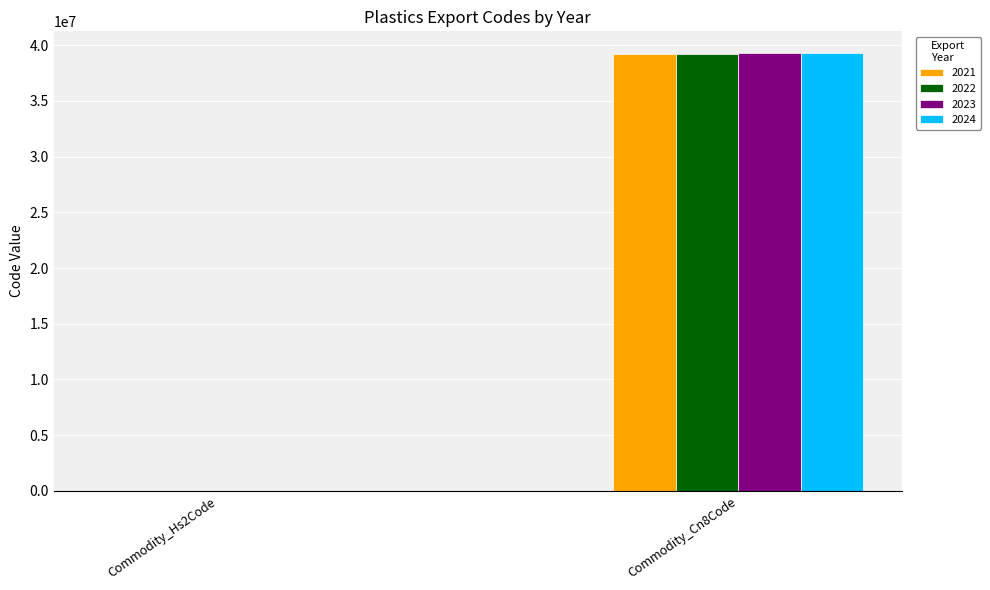

What are all the series names shown in the legend?

2021, 2022, 2023, 2024